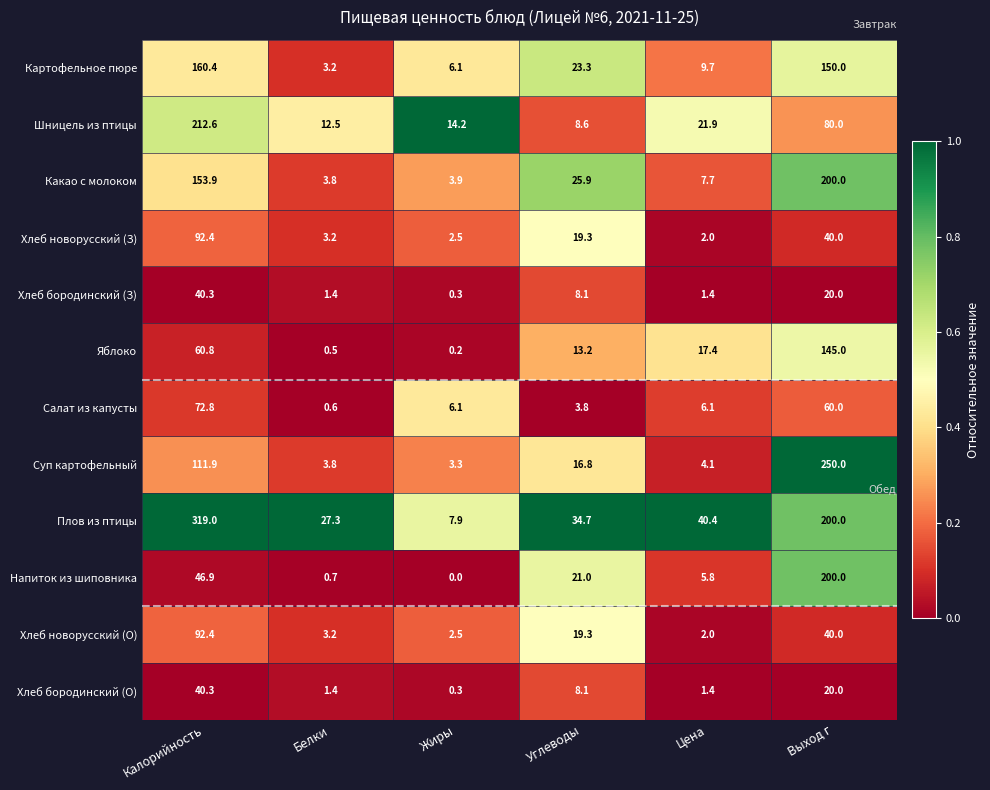

Which series has the widest spread of values?

Плов из птицы